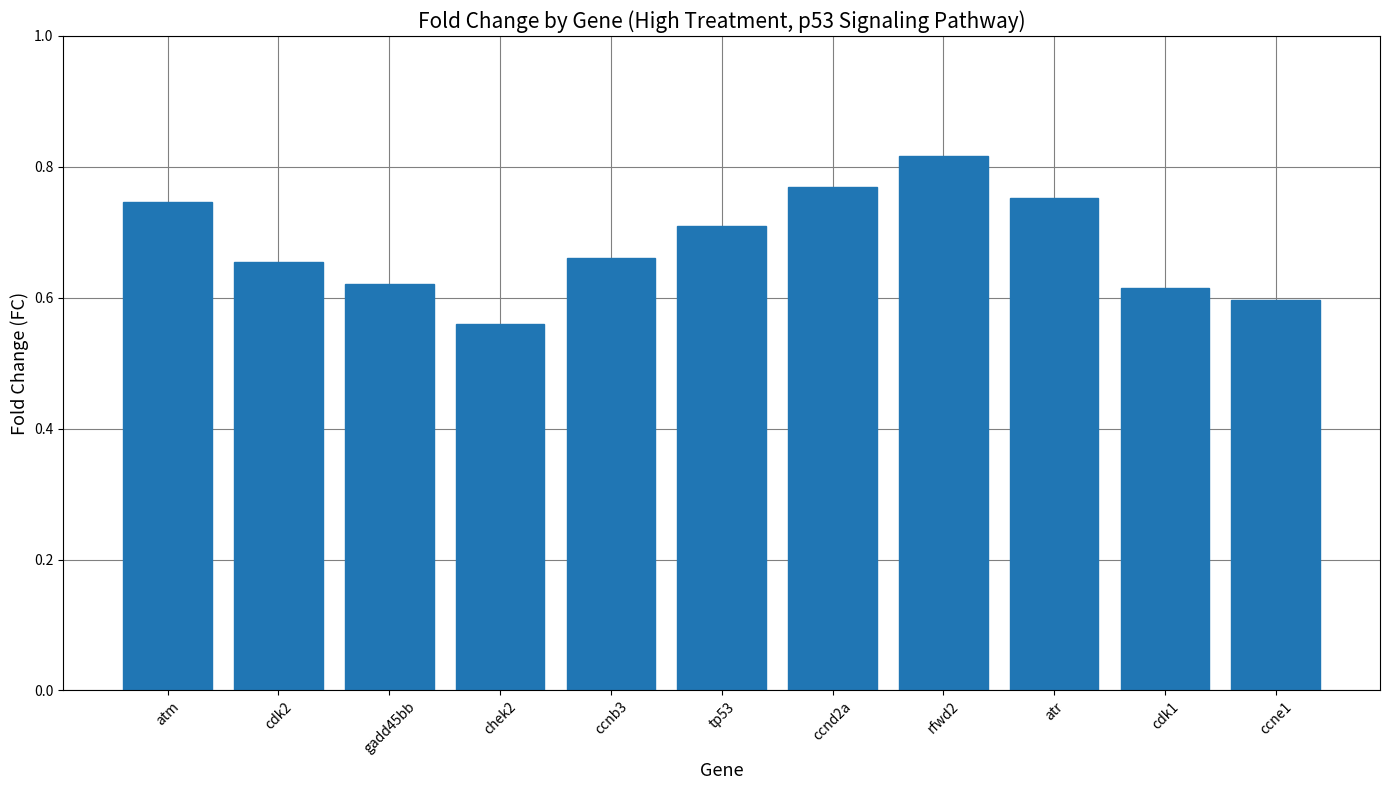

What is the label of the 6th bar from the right?

tp53